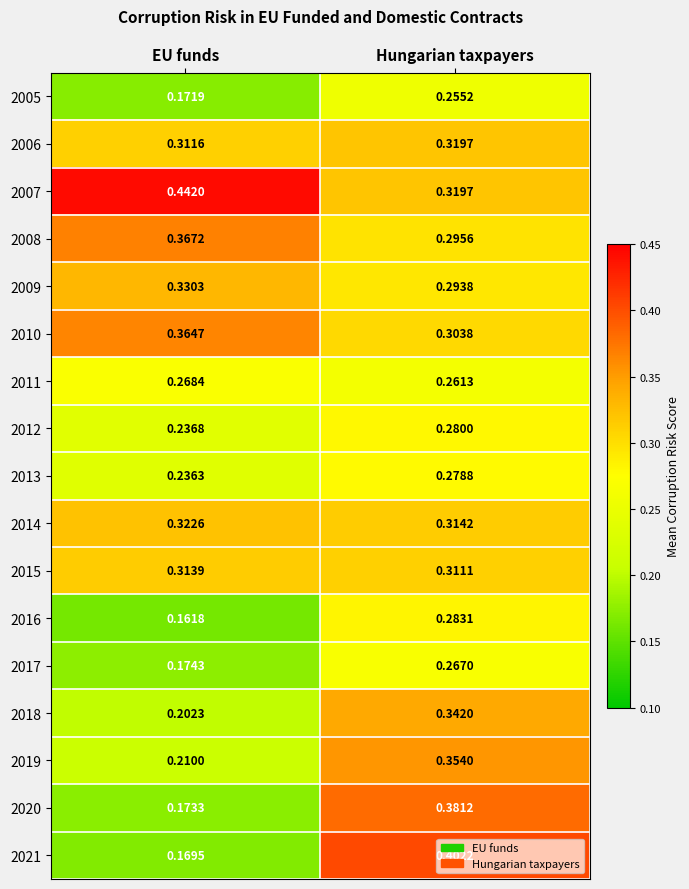

At which label does 2005 reach its peak?

Hungarian taxpayers